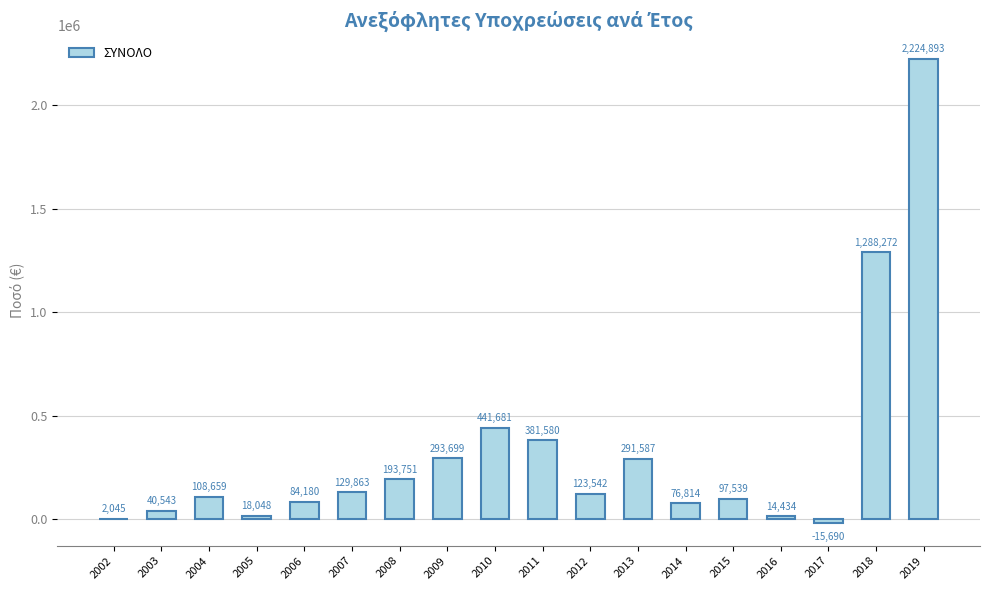

Which has a higher value, 2007 or 2013?

2013